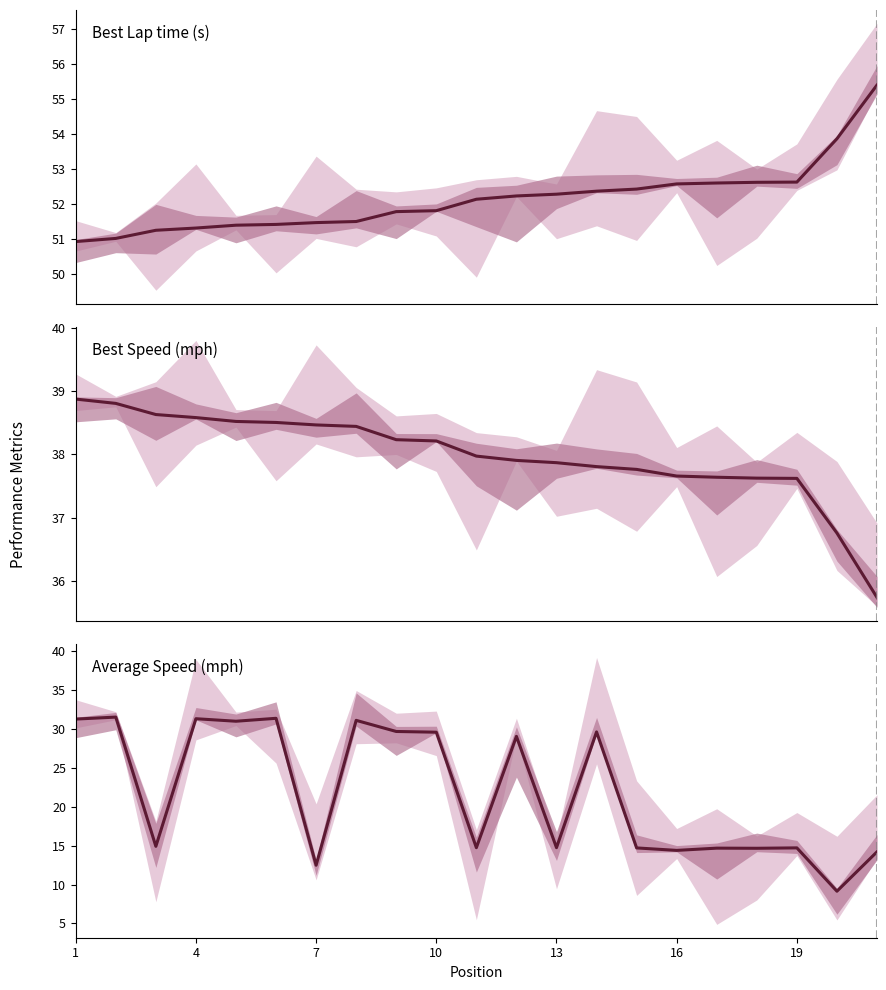

Reading left to right, list all the values displayed in this chart.

Best Lap time (s): 50.9	51.0	51.3	51.3	51.4	51.4	51.5	51.5	51.8	51.8	52.1	52.2	52.3	52.4	52.4	52.6	52.6	52.6	52.6	53.9	55.4
Best Speed (mph): 38.9	38.8	38.6	38.6	38.5	38.5	38.5	38.4	38.2	38.2	38.0	37.9	37.9	37.8	37.8	37.7	37.6	37.6	37.6	36.8	35.7
Average Speed (mph): 31.3	31.5	14.9	31.3	31.0	31.4	12.5	31.1	29.7	29.6	14.7	29.1	14.7	29.6	14.7	14.4	14.7	14.7	14.7	9.1	14.2